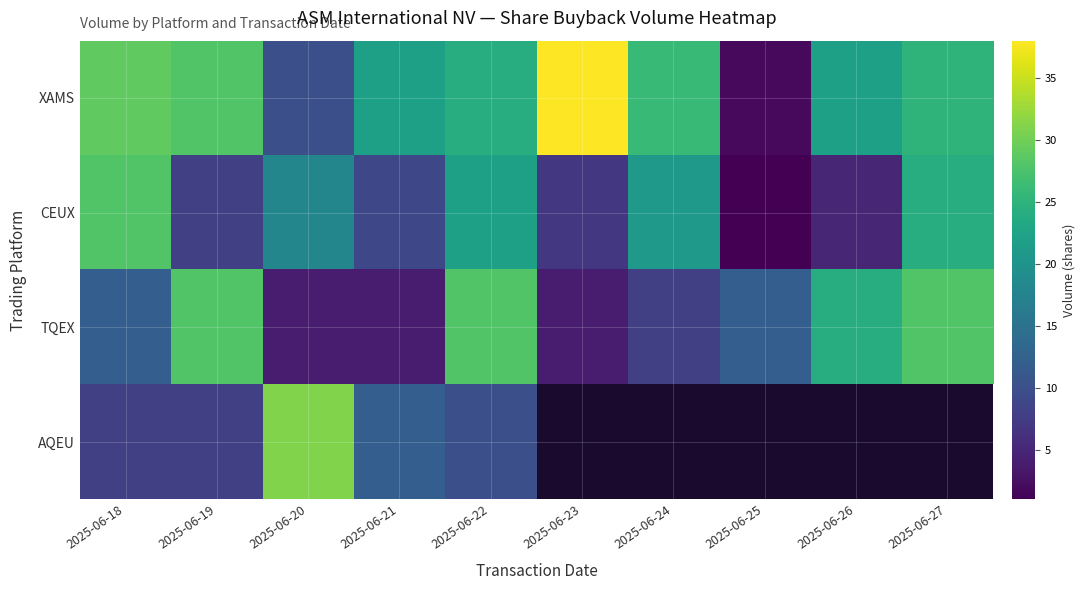

Which series changed the most between 2025-06-18 and 2025-06-26?

CEUX